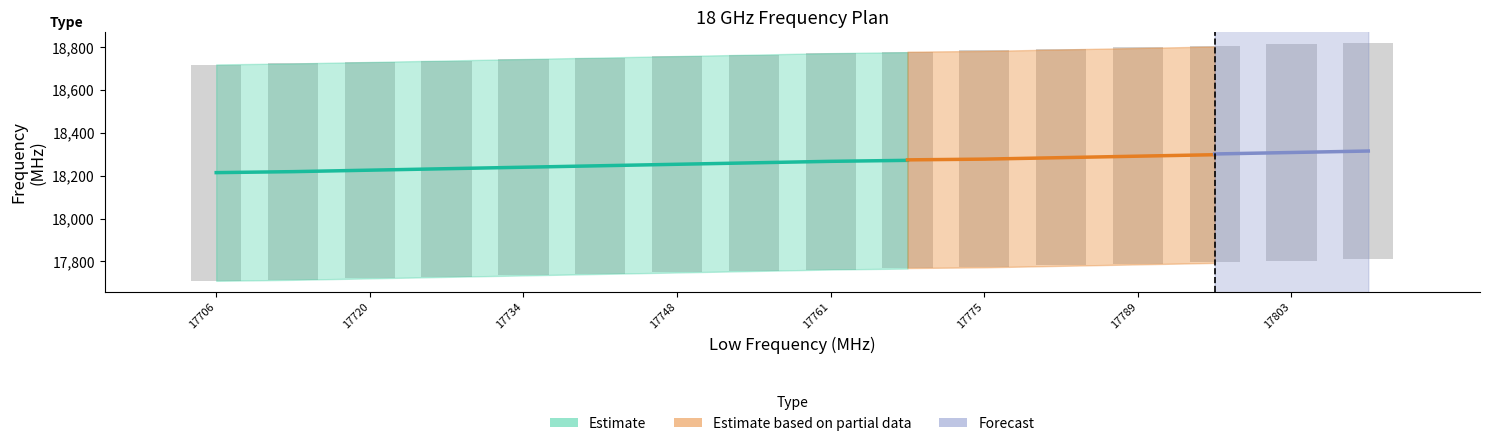

What is the highest value of the High Frequency series?

18820.0